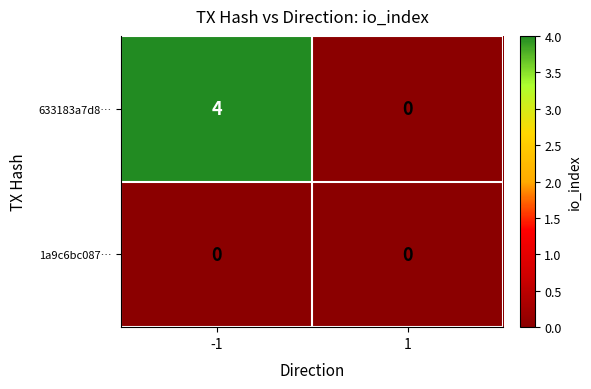

Count the number of data series in this chart.

2